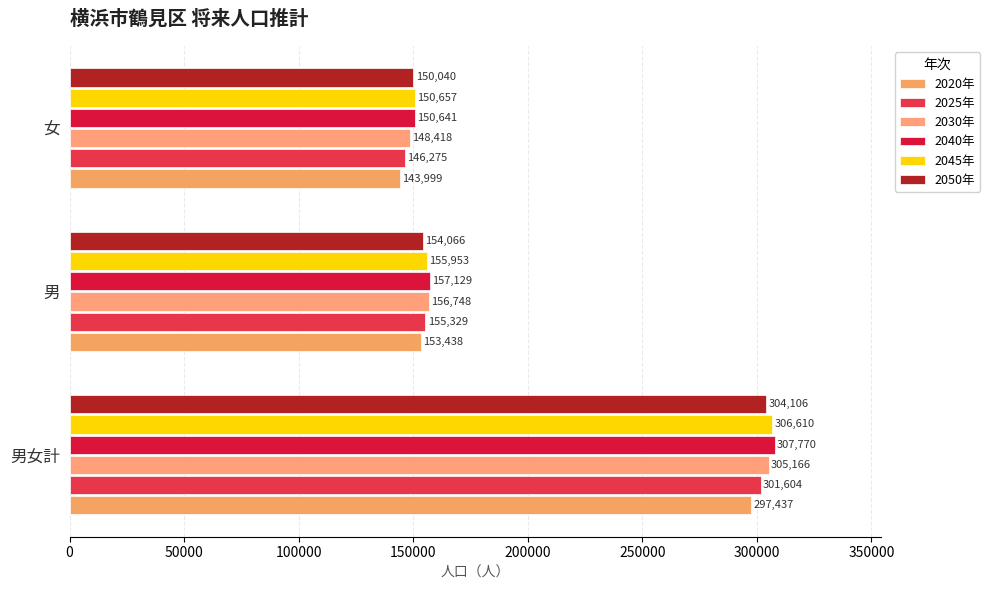

What is the minimum value shown in the chart?

143999